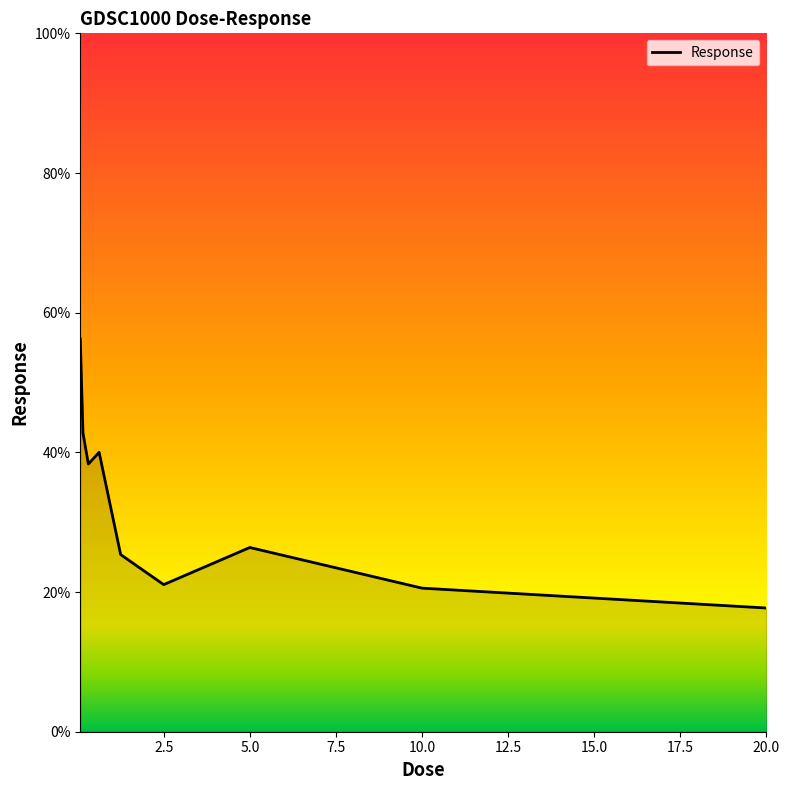

What is the greatest value displayed?

56.2